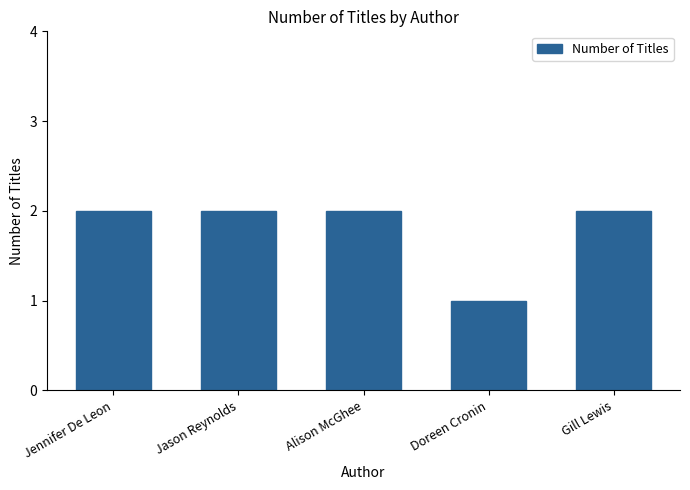

What is the maximum value shown in the chart?

2